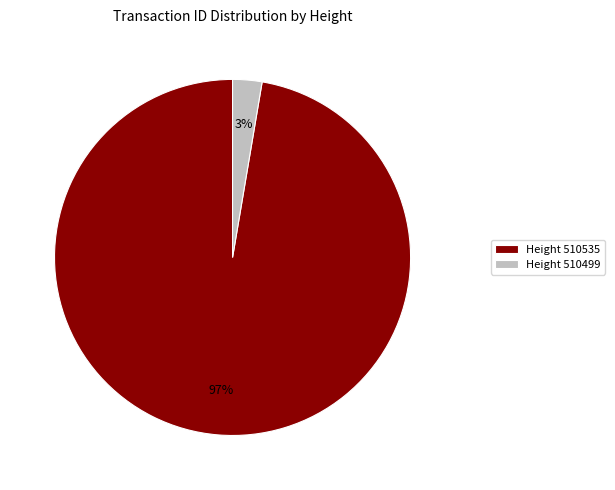

What percentage is the Height 510535 slice, to the nearest percent?

97%